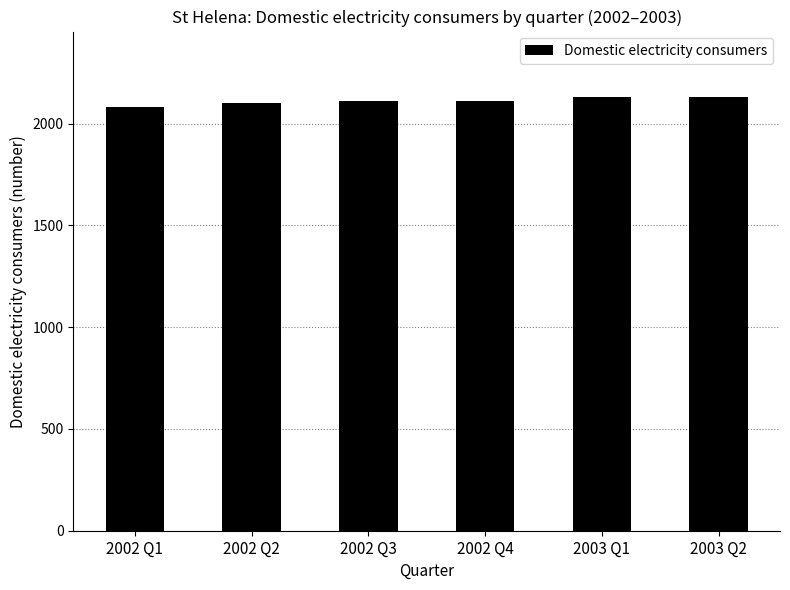

What is the difference between the maximum and minimum values?

53